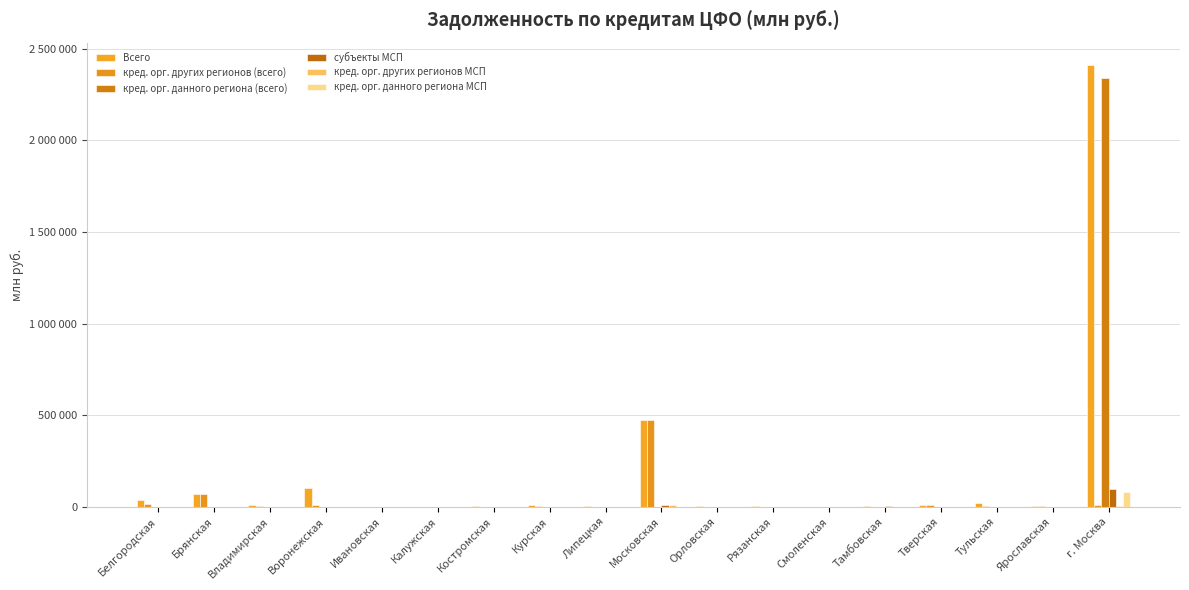

What is the spread (max minus min) of values at Московская?

474311